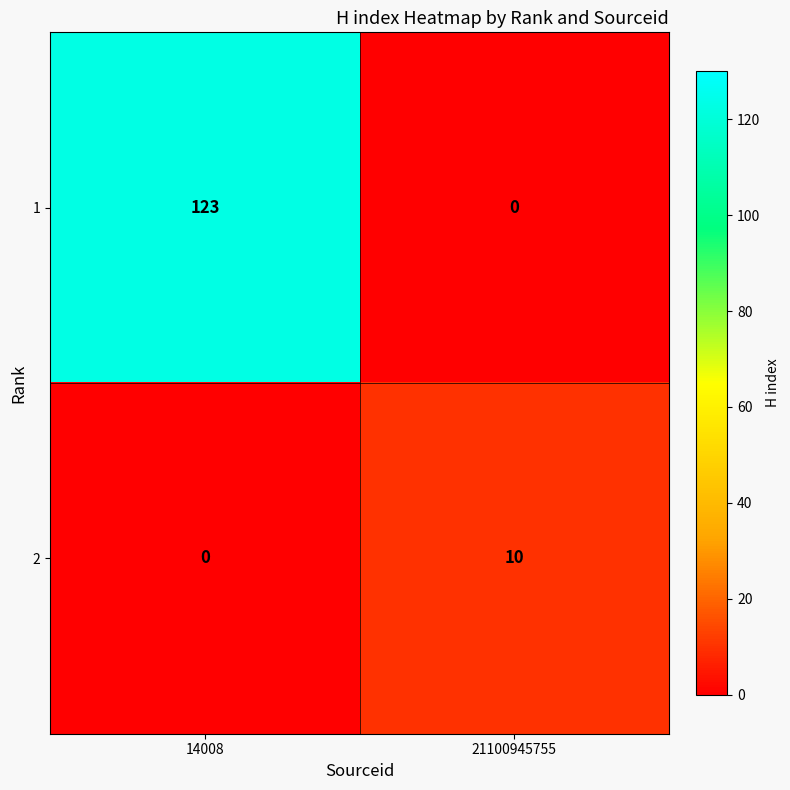

Count the number of data series in this chart.

2